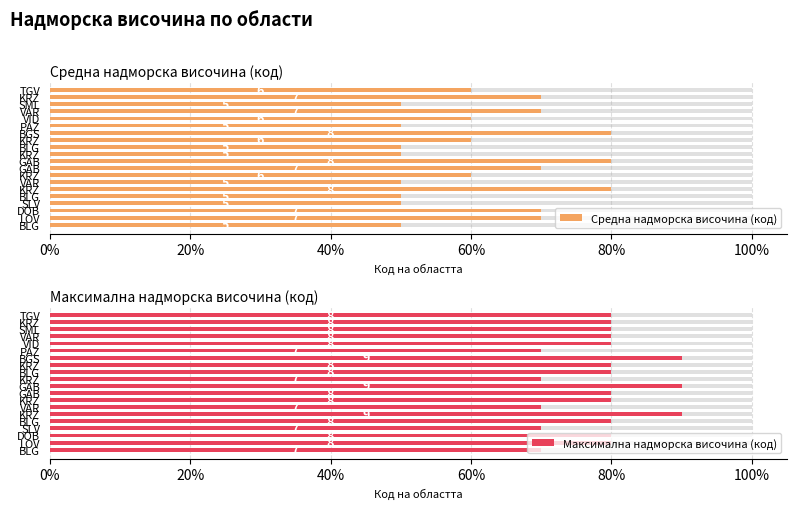

Is it true that Средна надморска височина (код) equals 31 at TGV?

False